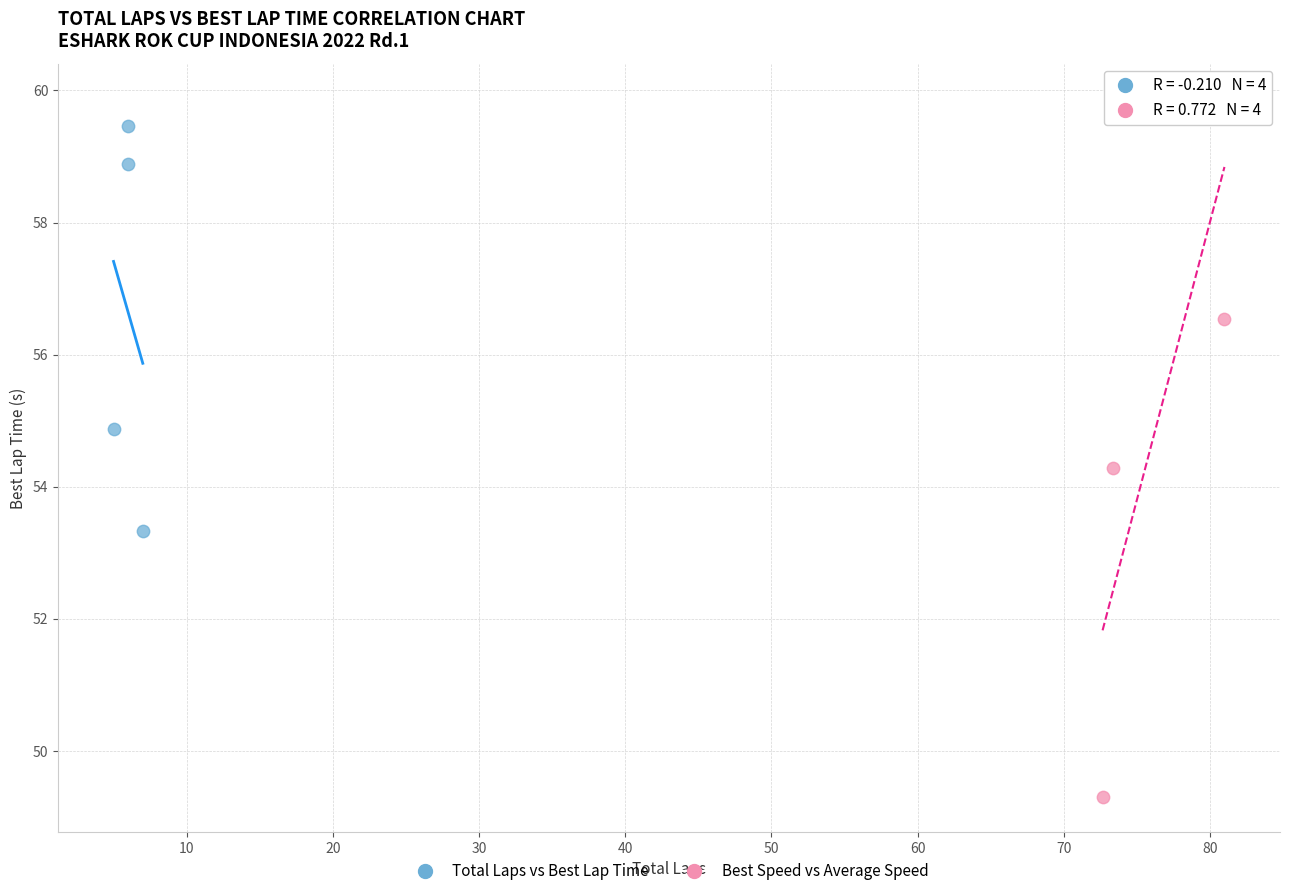

Which series has the widest spread of Y values?

Best Speed vs Average Speed